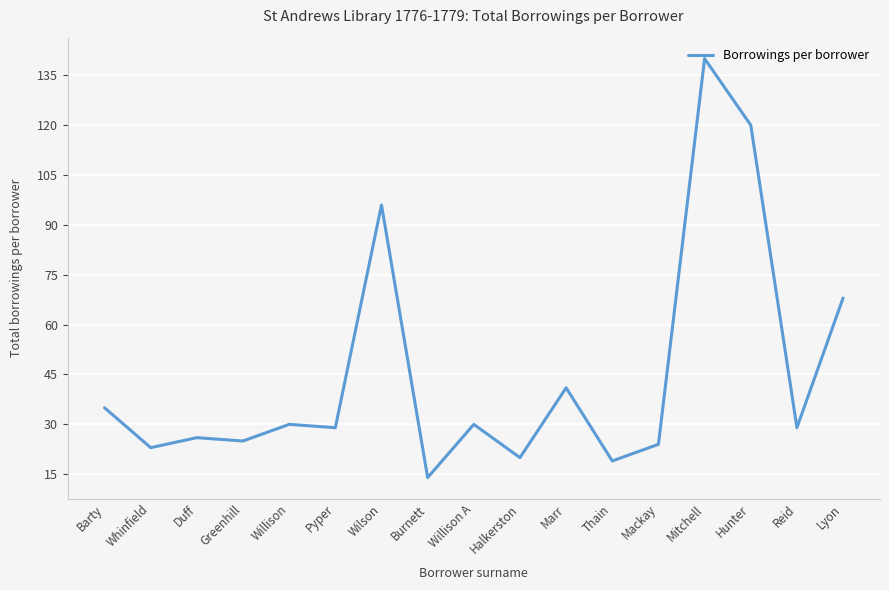

What position from the right is Pyper?

12